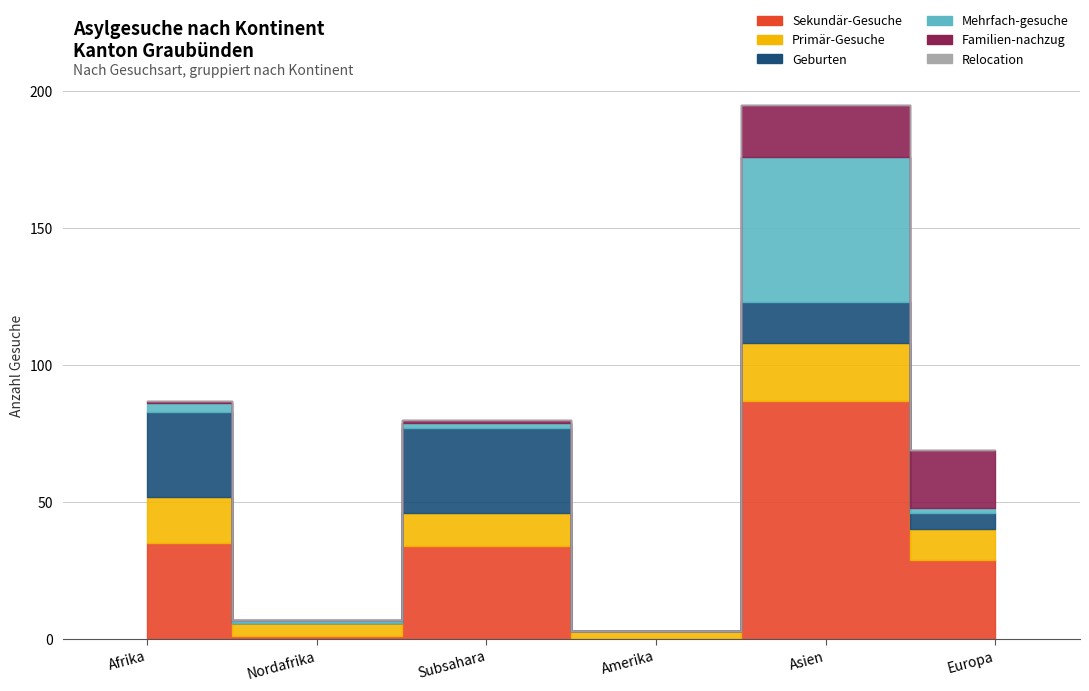

How many values in the Geburten series are below 15?

3